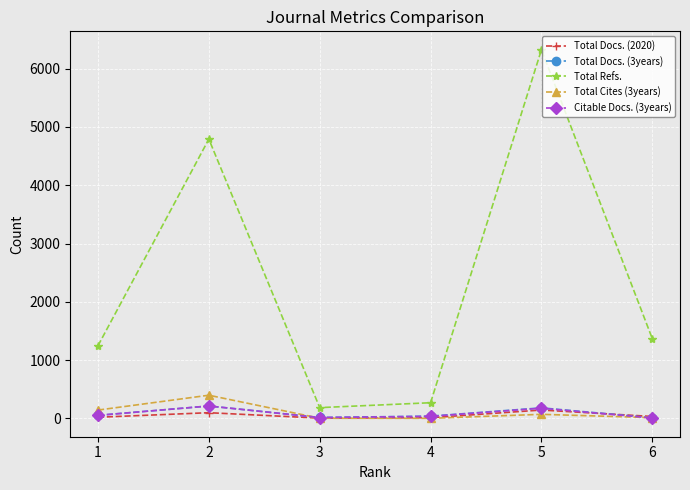

Between 1 and 2, which series saw the biggest shift?

Total Refs.